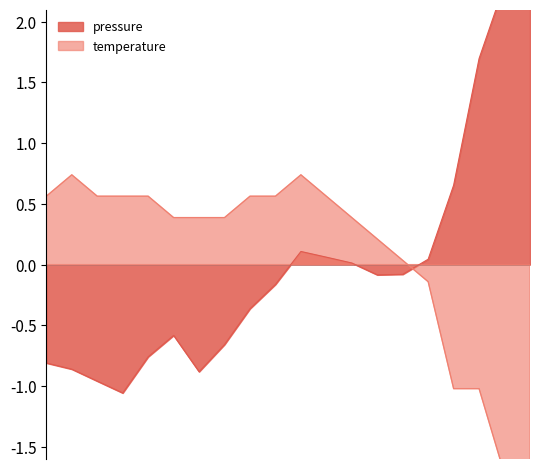

At which category is the sum across all series the highest?

10:00